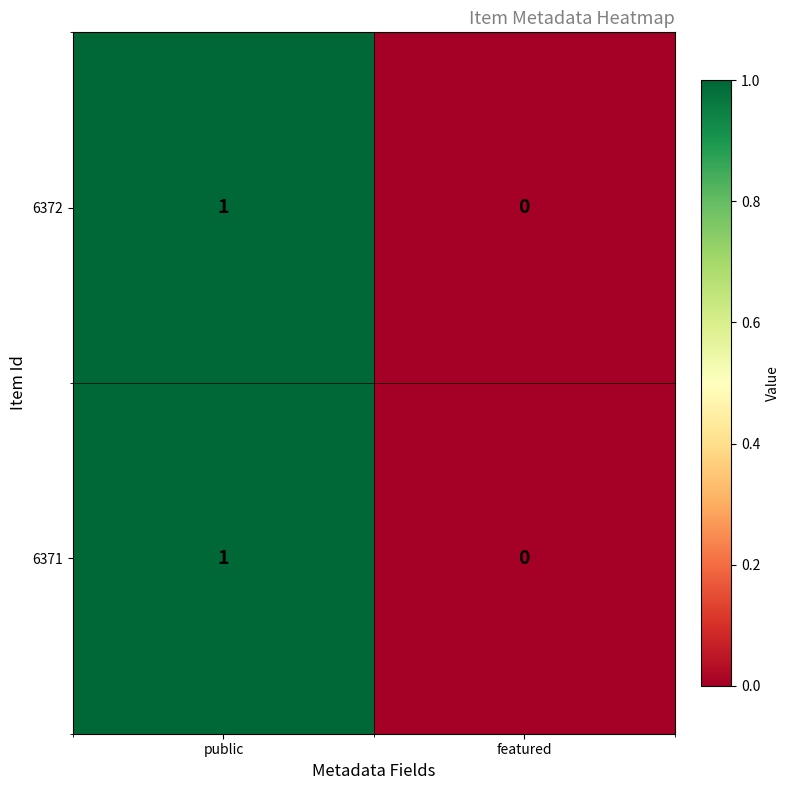

Reading left to right, extract all data points from this chart.

6372: 1	0
6371: 1	0